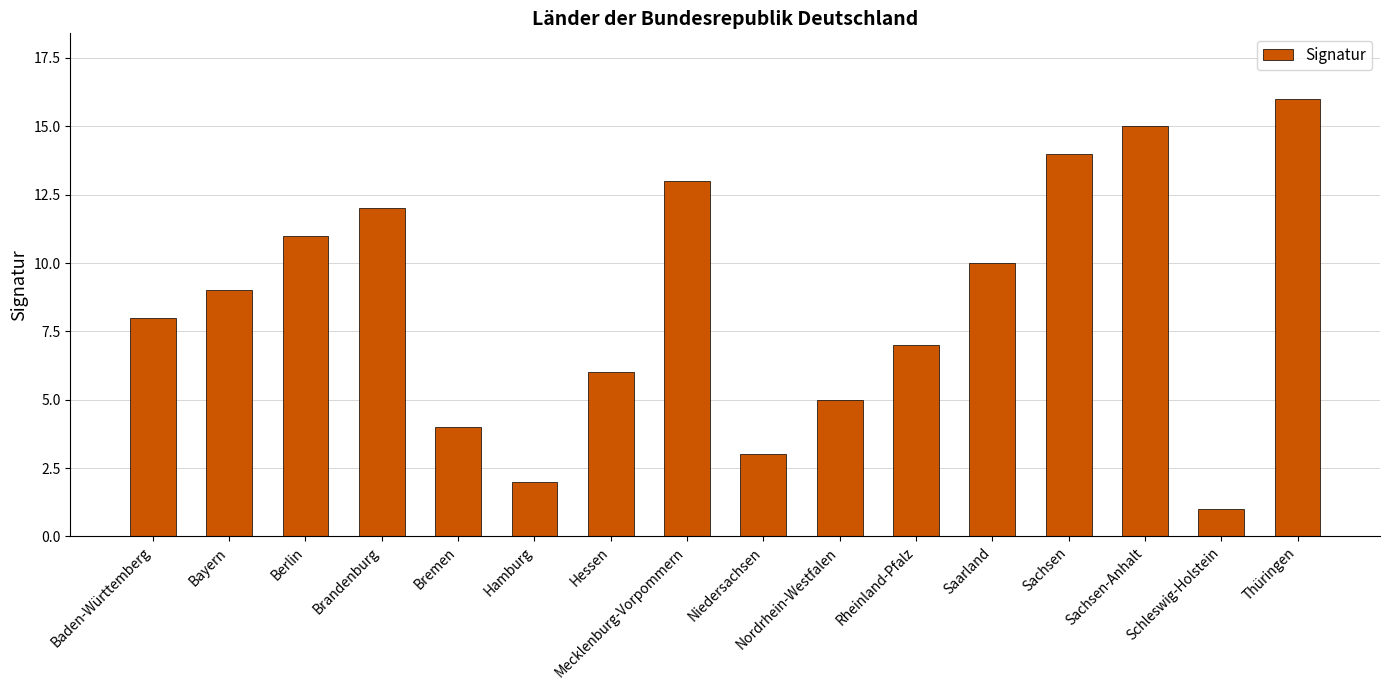

The chart shows a value of 3 at Niedersachsen. True or false?

True